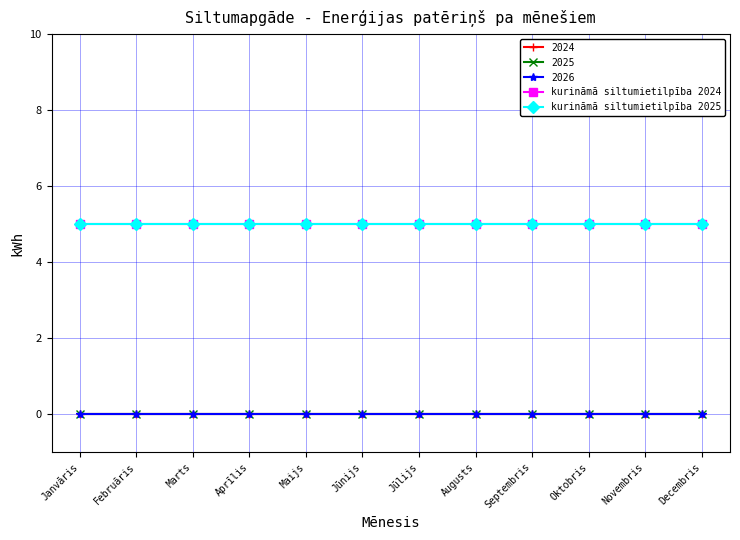

What is the spread (max minus min) of values at Decembris?

5